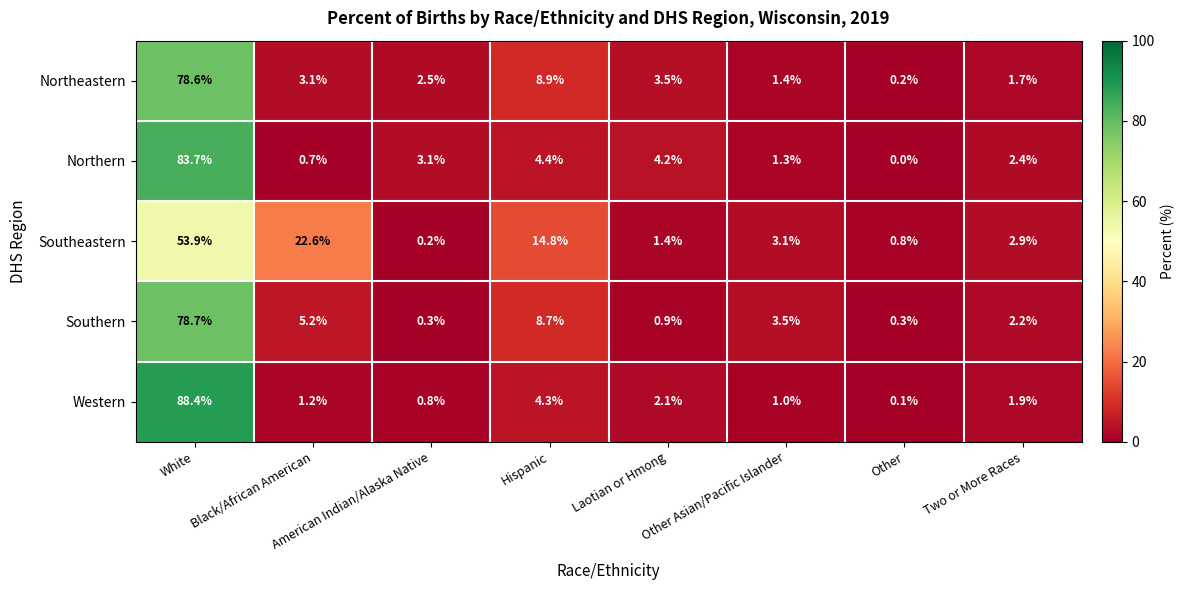

The Northeastern series shows 0.7 at Other Asian/Pacific Islander. True or false?

False